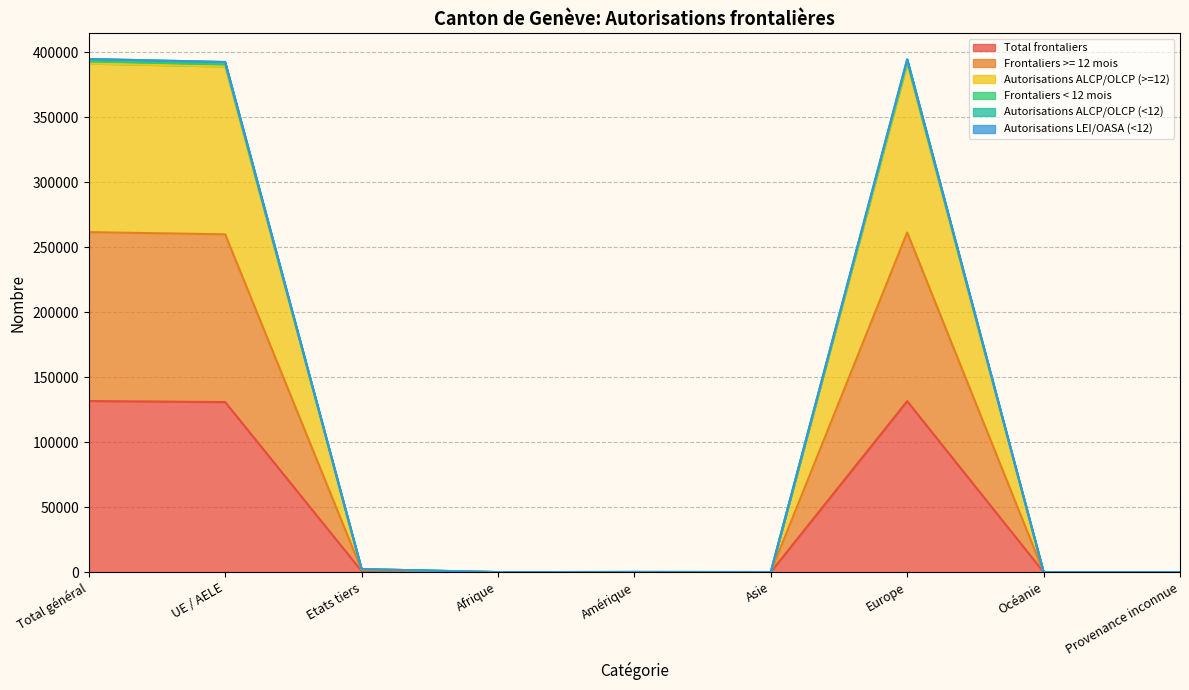

Where does the Frontaliers >= 12 mois series first go above 128?

Total général